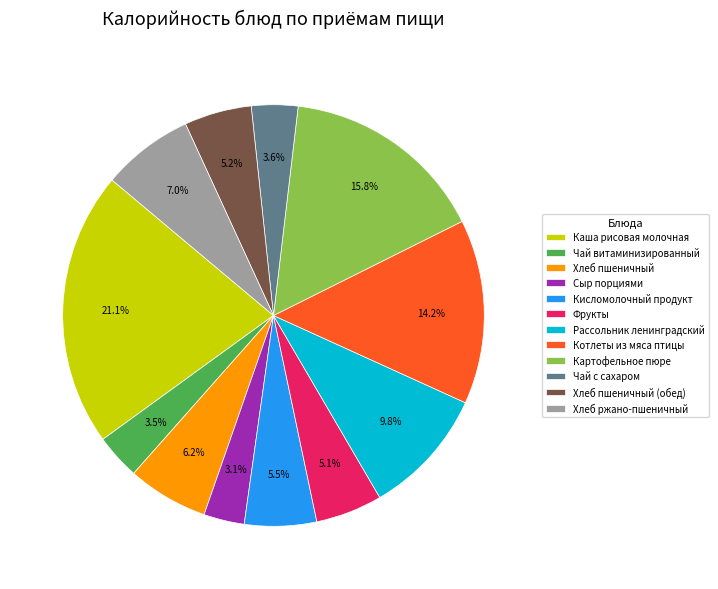

Approximately how many times larger is the value at Котлеты из мяса птицы compared to Хлеб пшеничный (обед)?

2.7